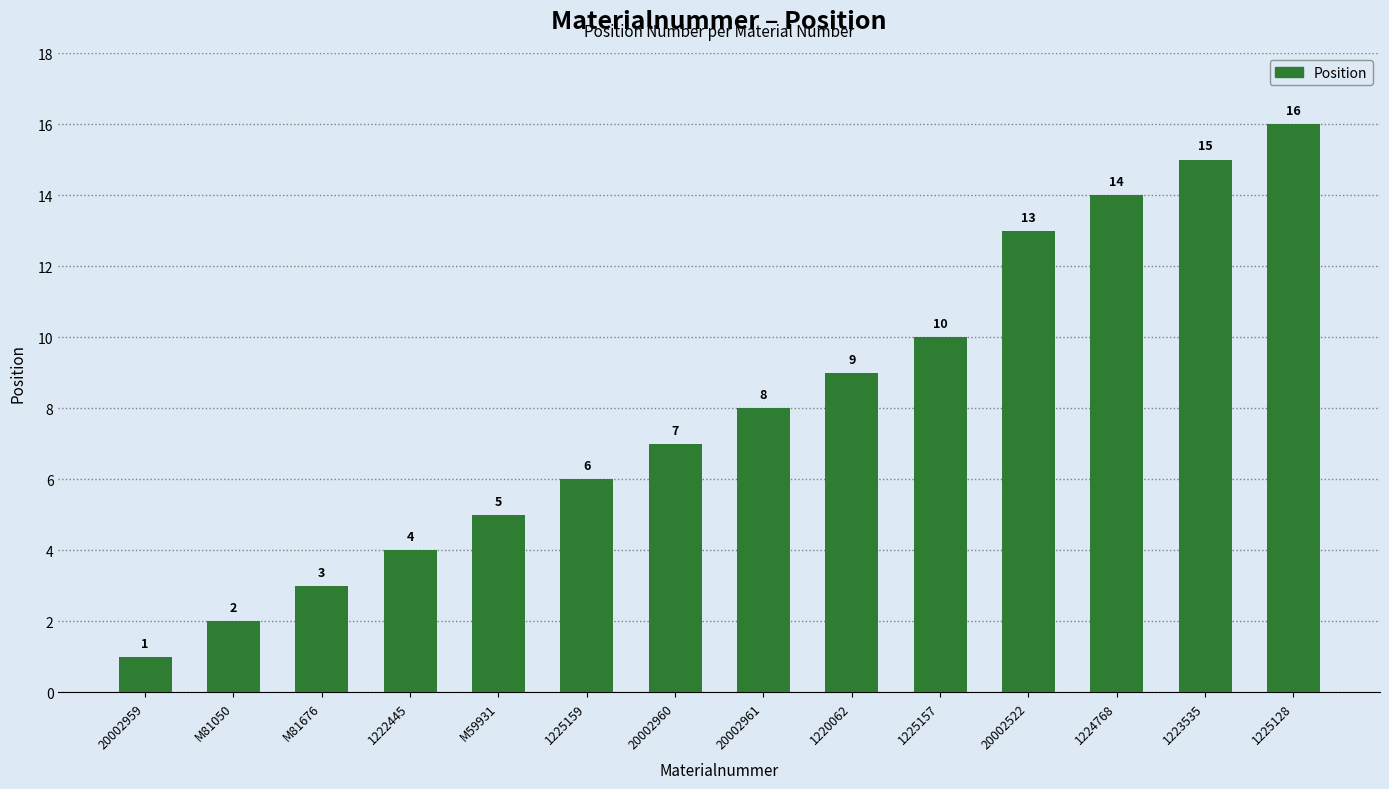

Rank the categories by value from highest to lowest.

1225128, 1223535, 1224768, 20002522, 1225157, 1220062, 20002961, 20002960, 1225159, M59931, 1222445, M81676, M81050, 20002959